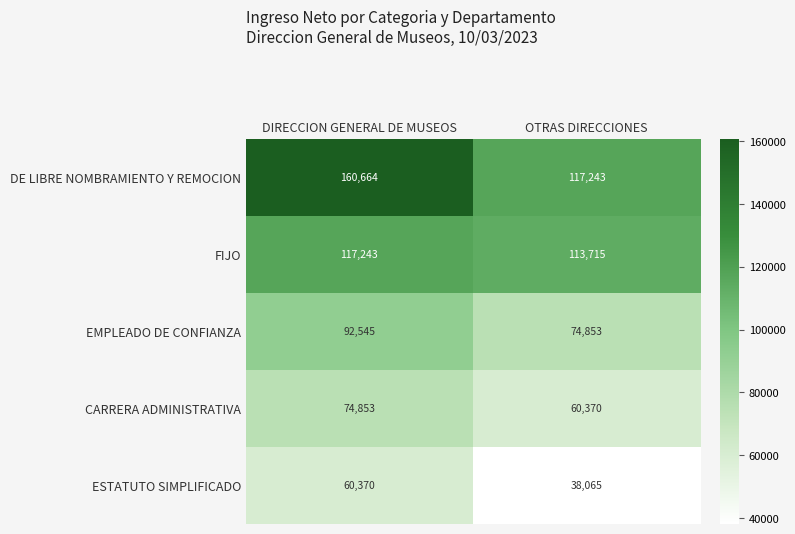

List the series in order of their peak value, lowest first.

ESTATUTO SIMPLIFICADO, CARRERA ADMINISTRATIVA, EMPLEADO DE CONFIANZA, FIJO, DE LIBRE NOMBRAMIENTO Y REMOCION